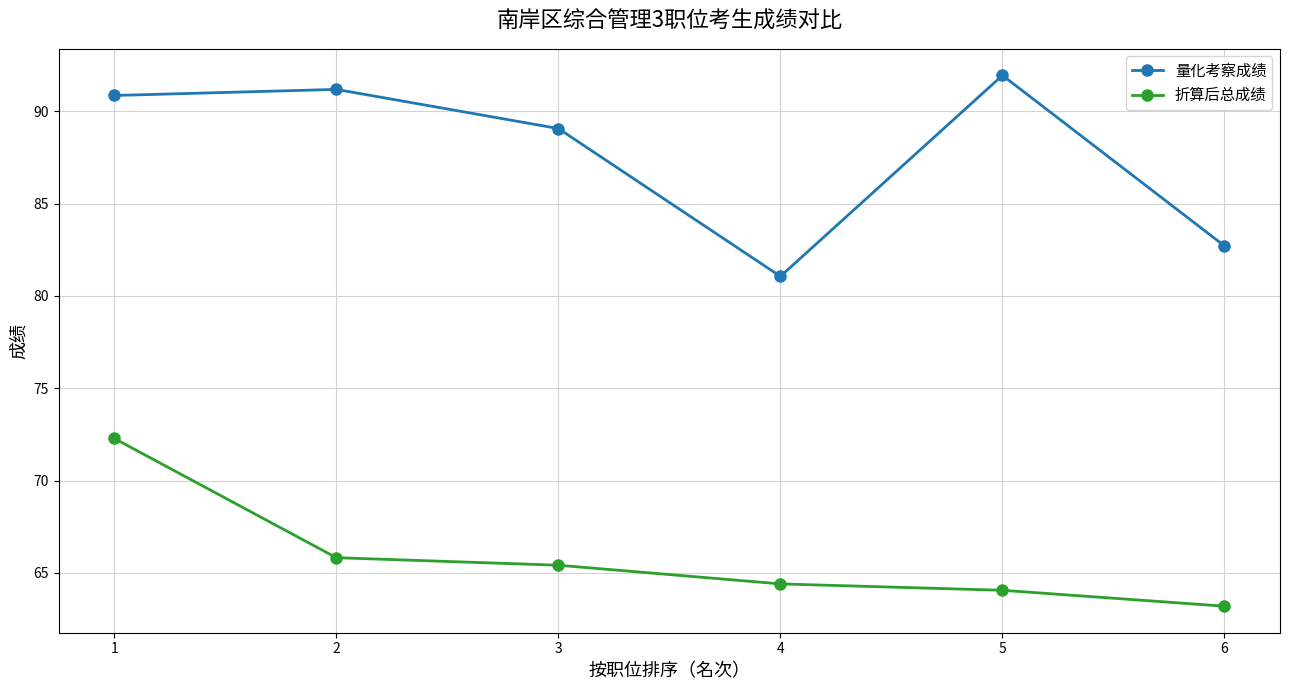

What is the minimum value shown in the chart?

63.2